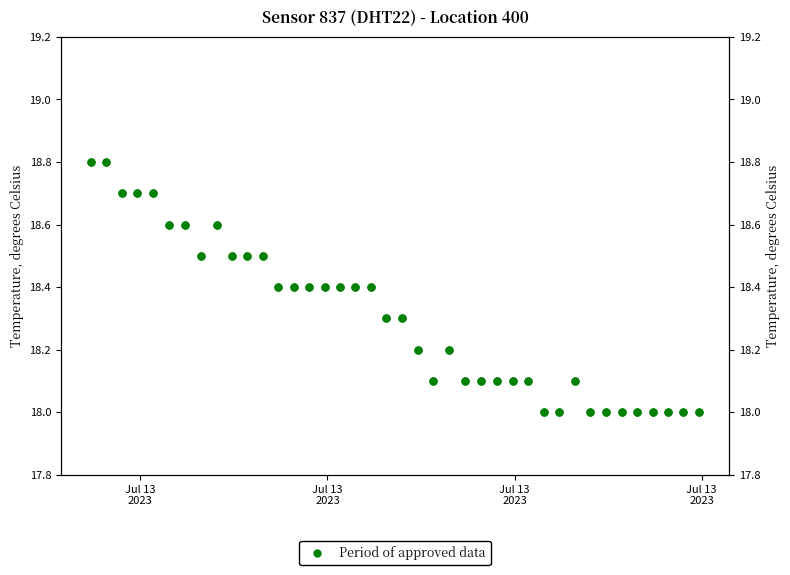

What is the value of the 16th point from the left?

18.4